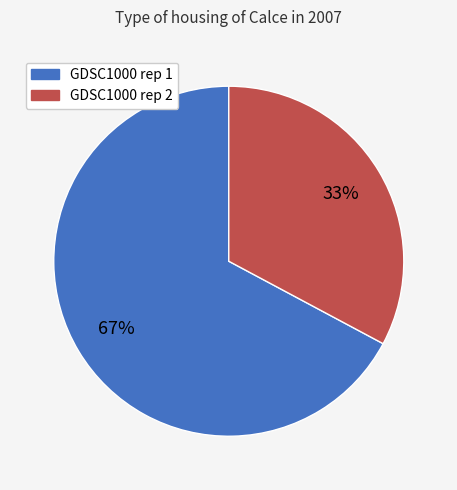

Is there a majority slice in this chart?

Yes